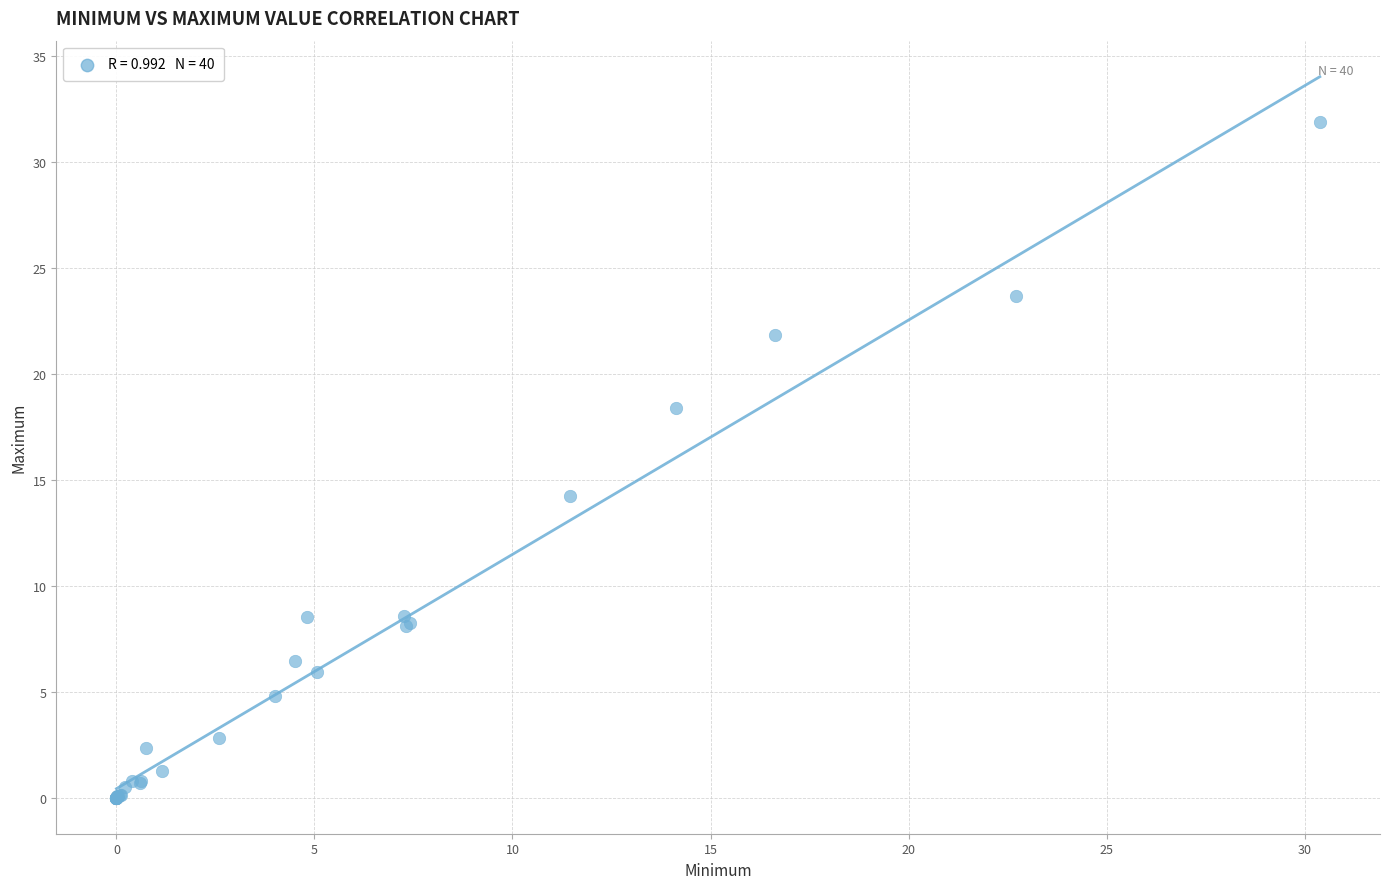

What Y value in the scatter plot is closest to 15?

14.2